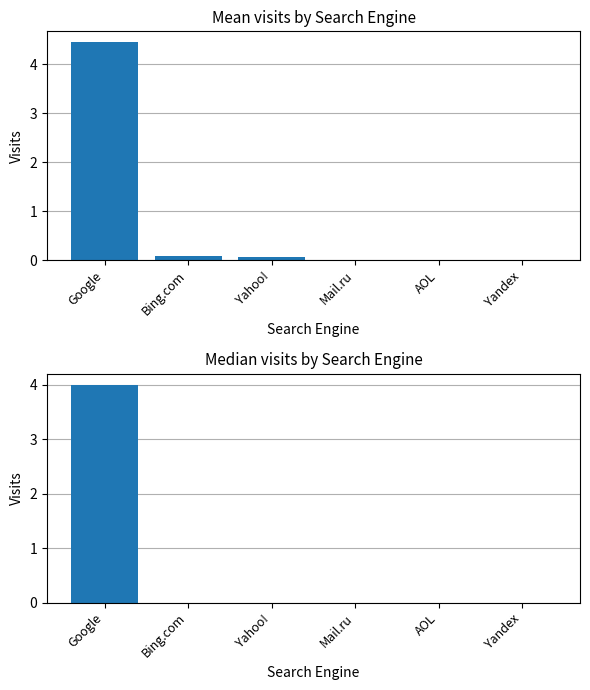

How many data points does each series have?

6